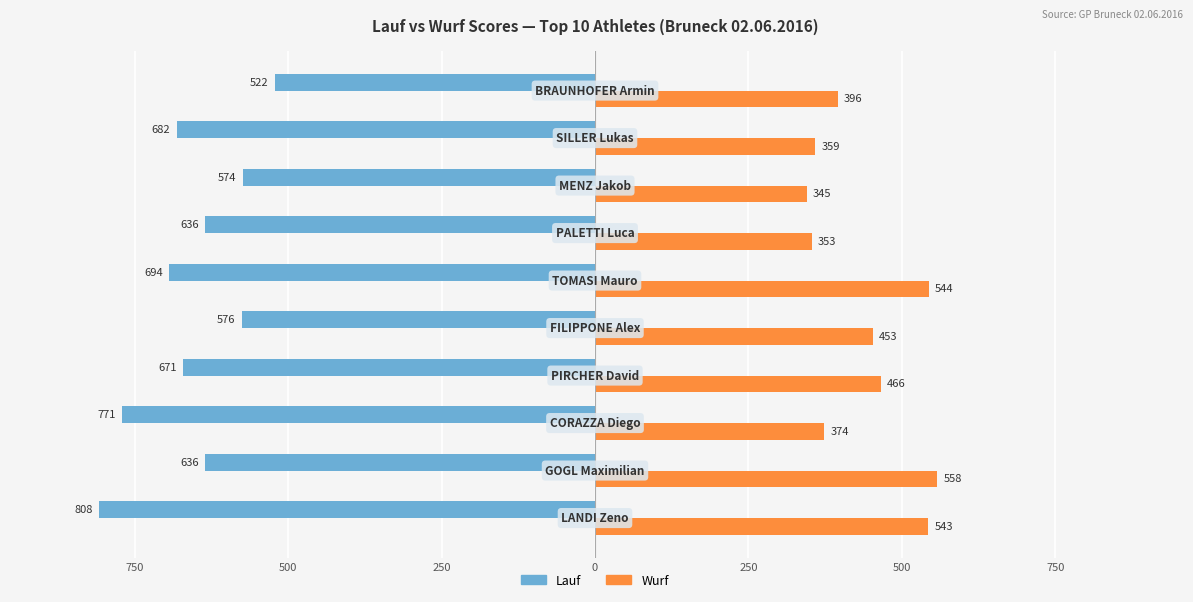

What are all the series names shown in the legend?

Lauf, Wurf